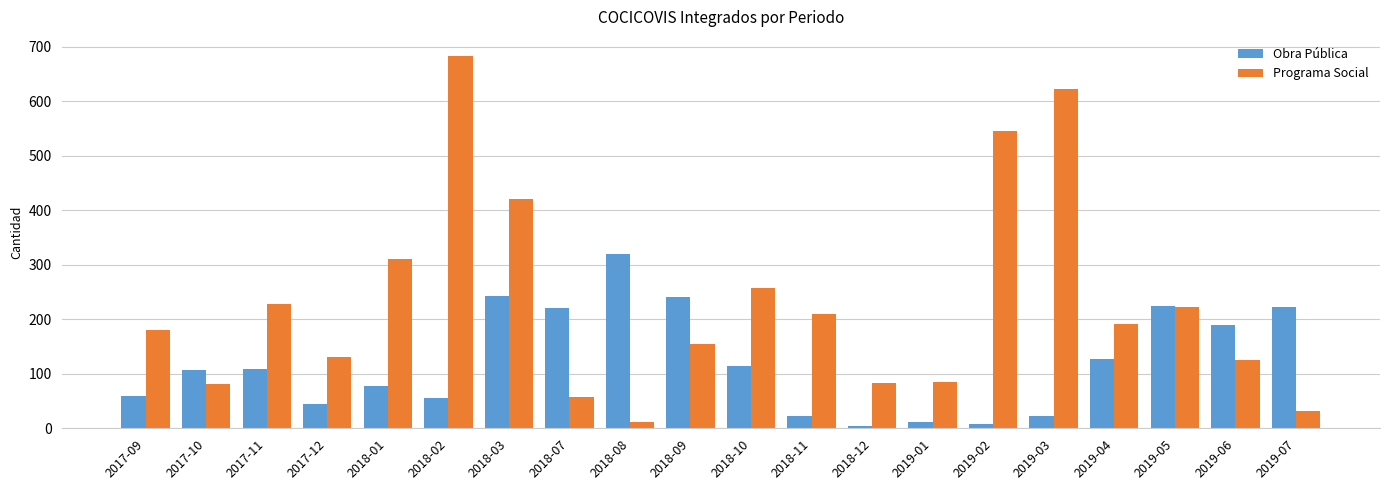

Rank the series by their average value, from highest to lowest.

Programa Social, Obra Pública